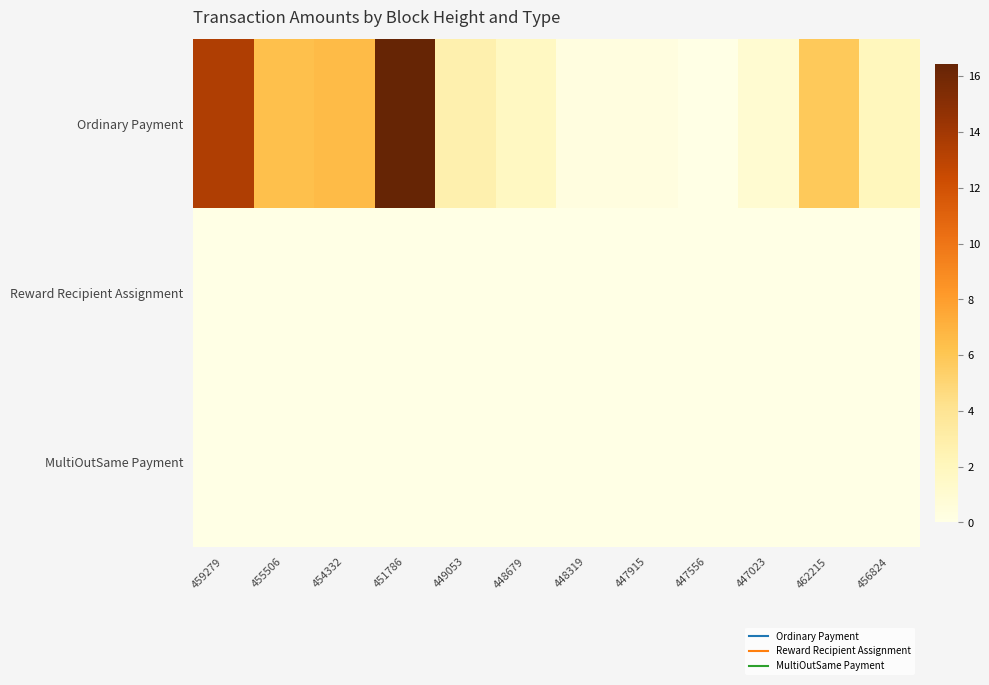

Which has a higher value, 455506 or 447915?

455506